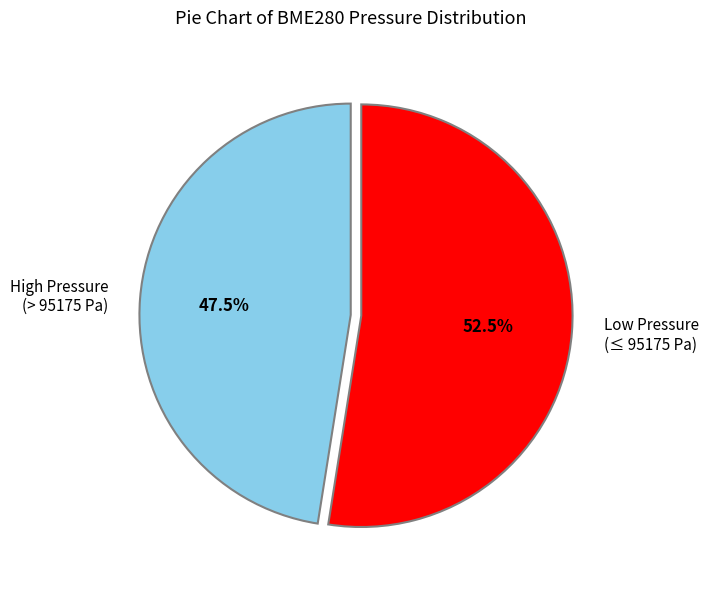

Is the sum of Low Pressure (≤ 95175 Pa) and High Pressure (> 95175 Pa) greater than half?

Yes